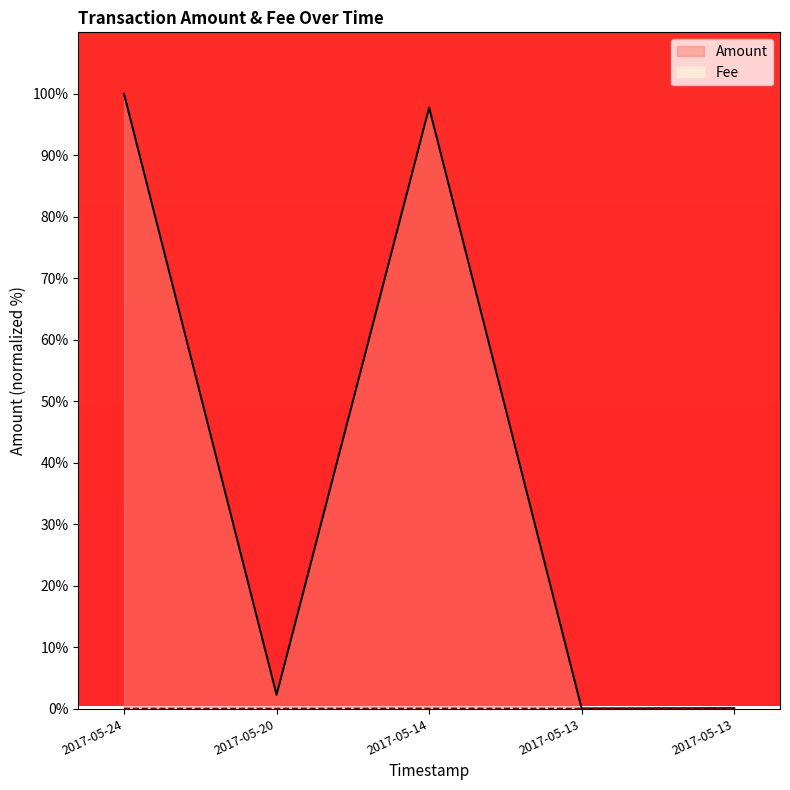

What are all the series names shown in the legend?

Amount, Fee